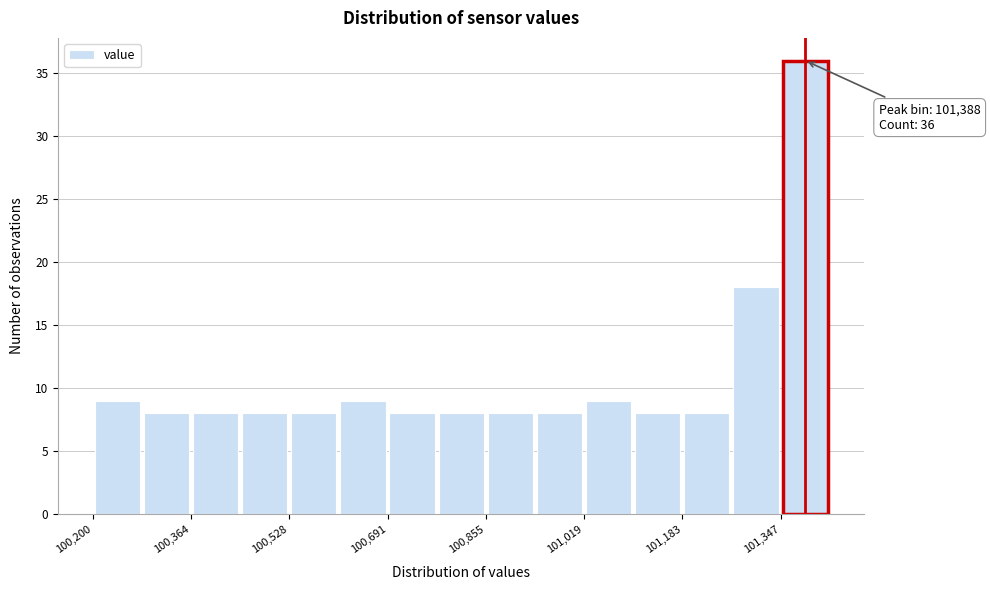

Which range on the x-axis has the tallest bar?

101340 to 101420